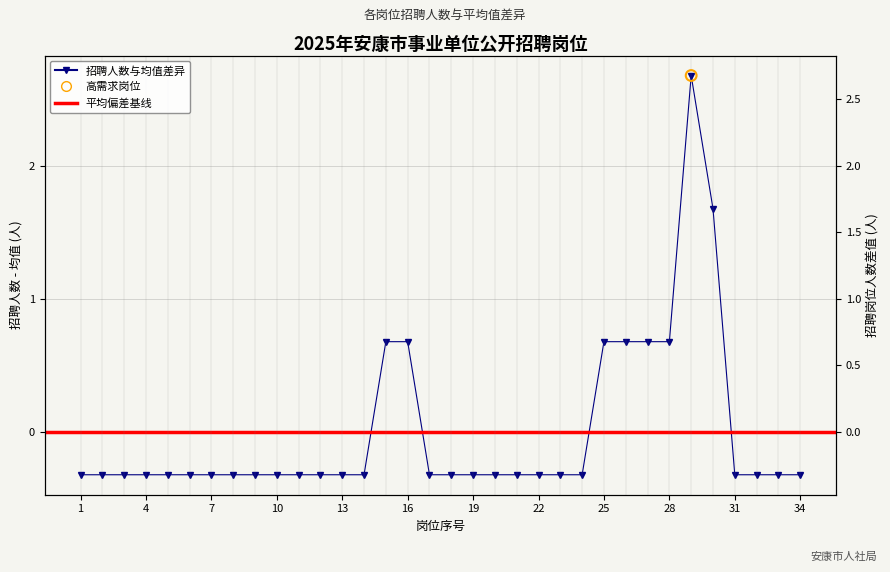

What is the change in value from 15 to 17?

-1.0